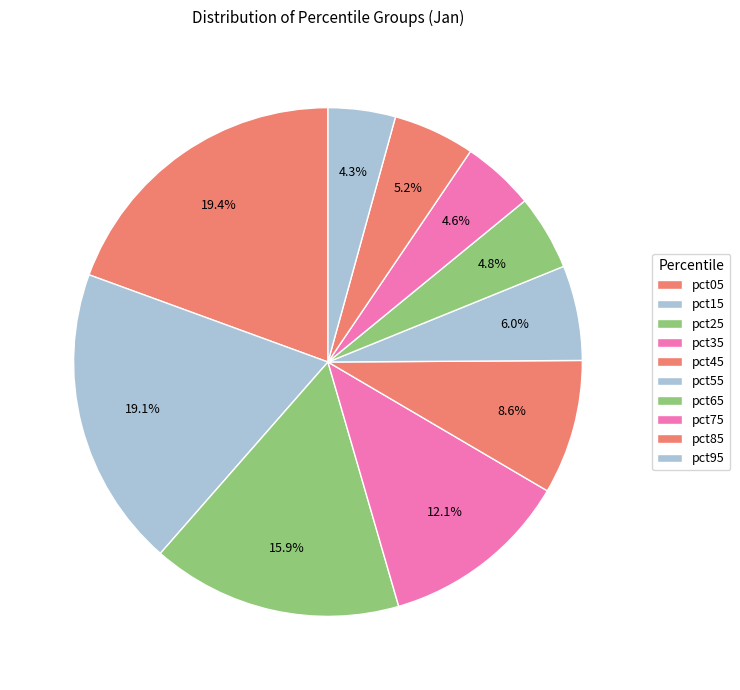

Do pct15 and pct05 together represent more than half of the pie?

No